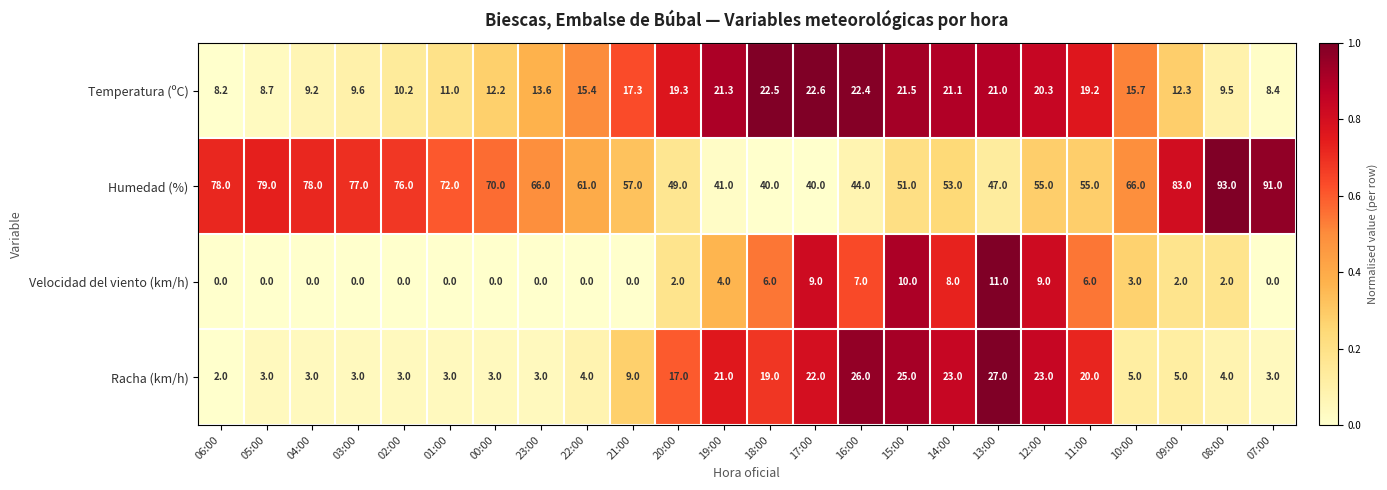

What is the spread (max minus min) of values at 13:00?

36.0